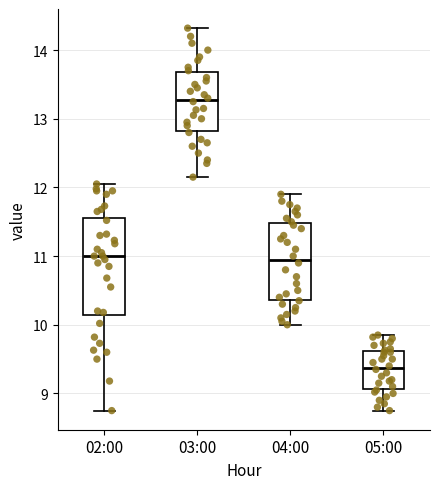

Which box's median line is the lowest?

05:00